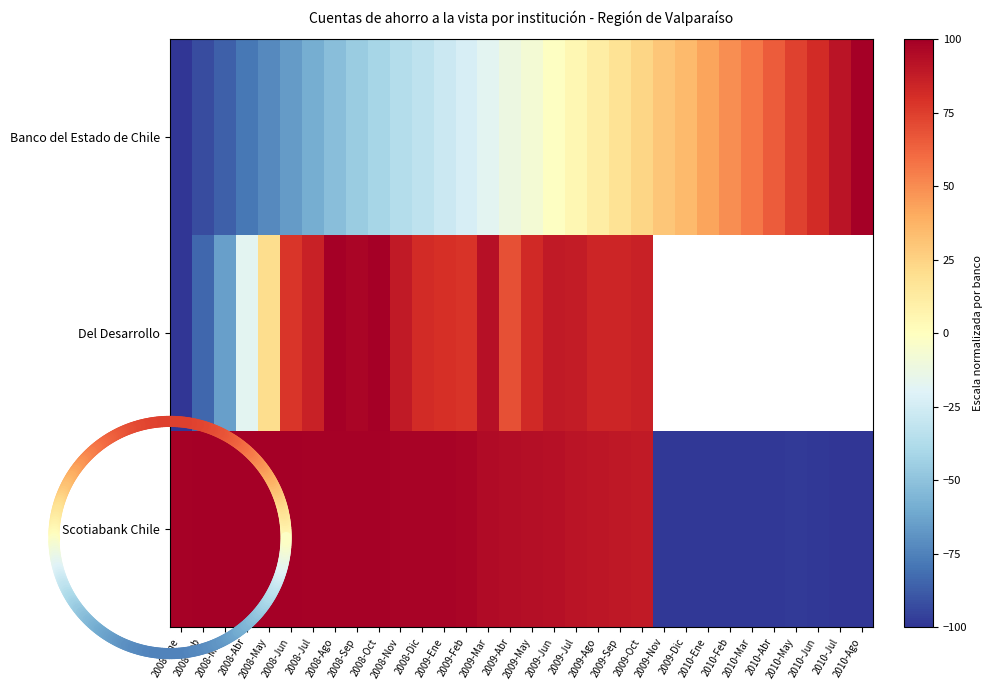

Which series has the largest total across all categories?

Scotiabank Chile